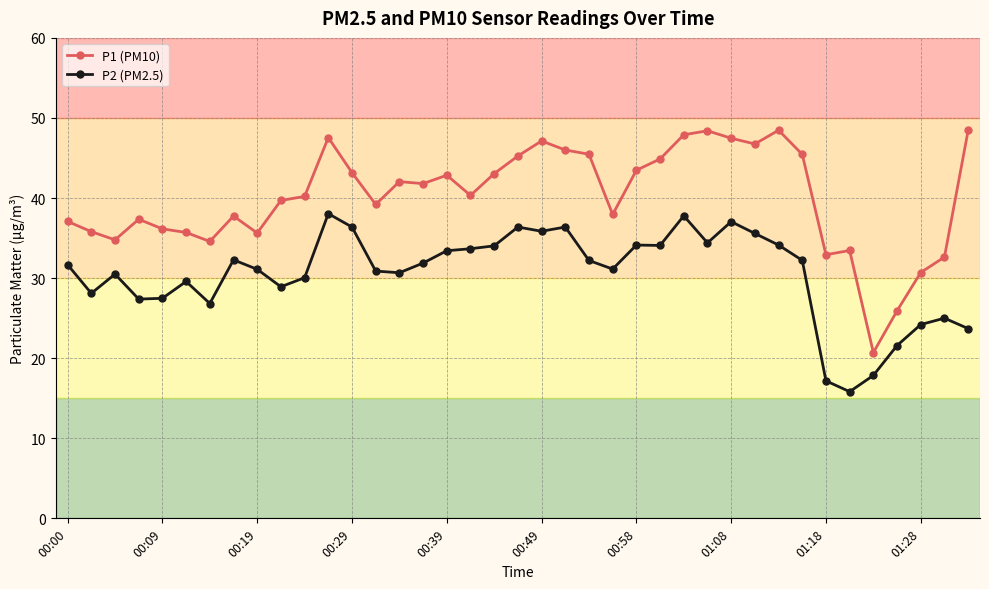

What is the smallest value displayed?

15.8